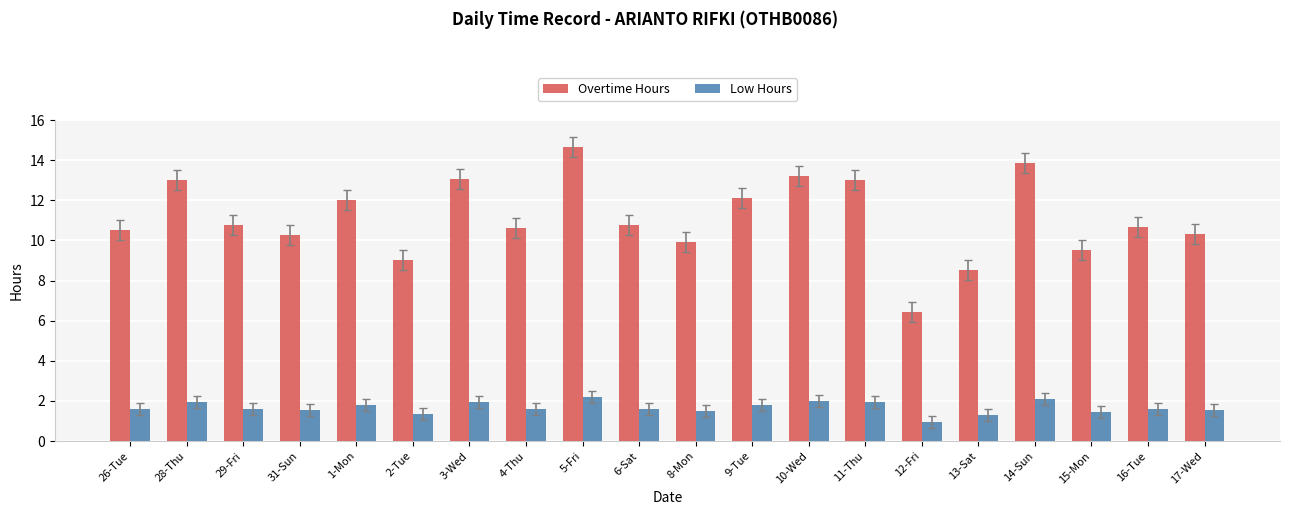

Which series has the widest spread of values?

Overtime Hours